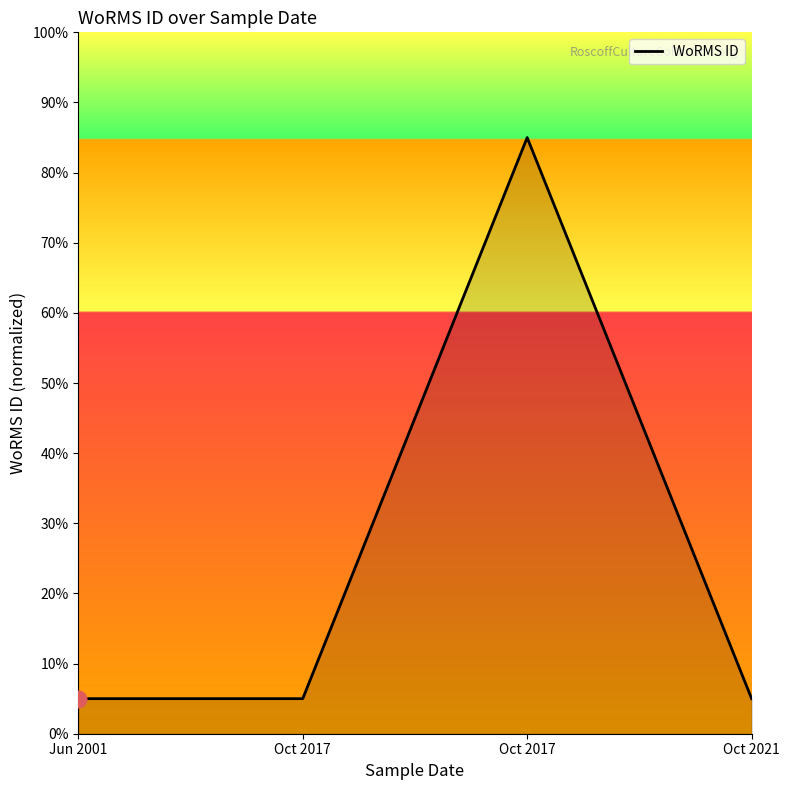

The value at Oct 2017 is 42.2. True or false?

False